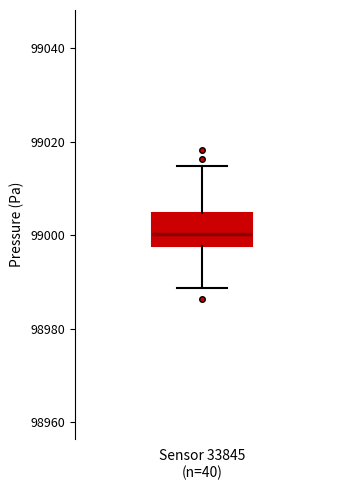

Where does the lower whisker of the box for Sensor 33845 (n=40) end on the y-axis? The values are not printed on the chart, so give them approximately, as read against the axis.

98988